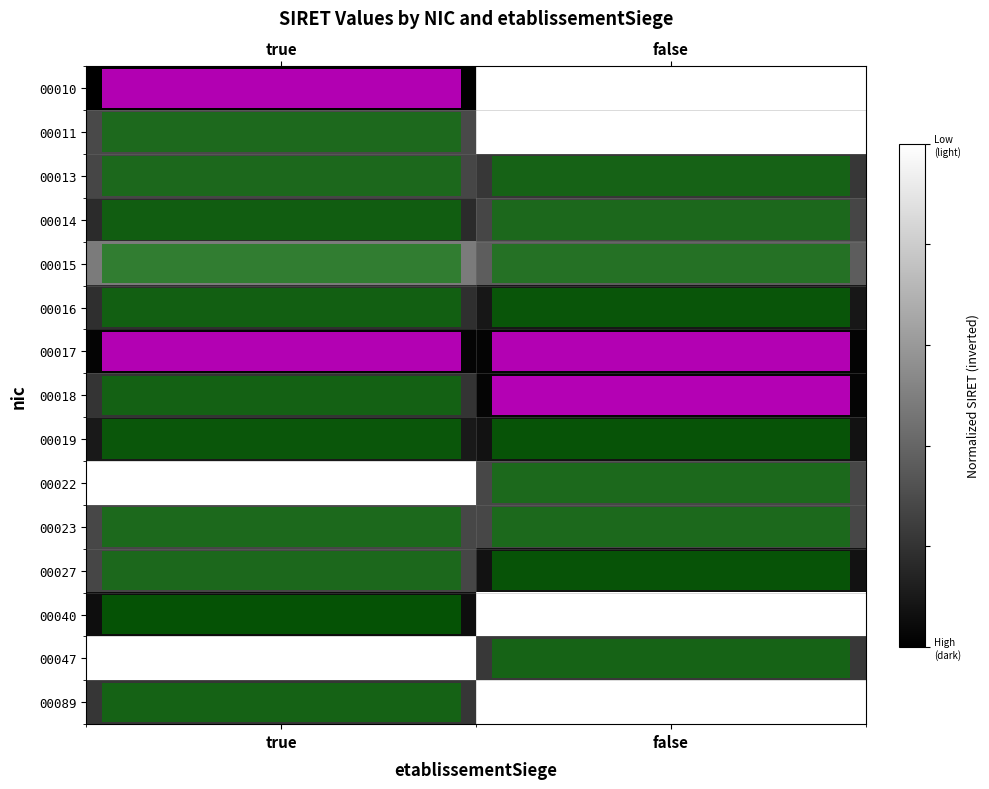

What is the total value across all series at true?

4.6